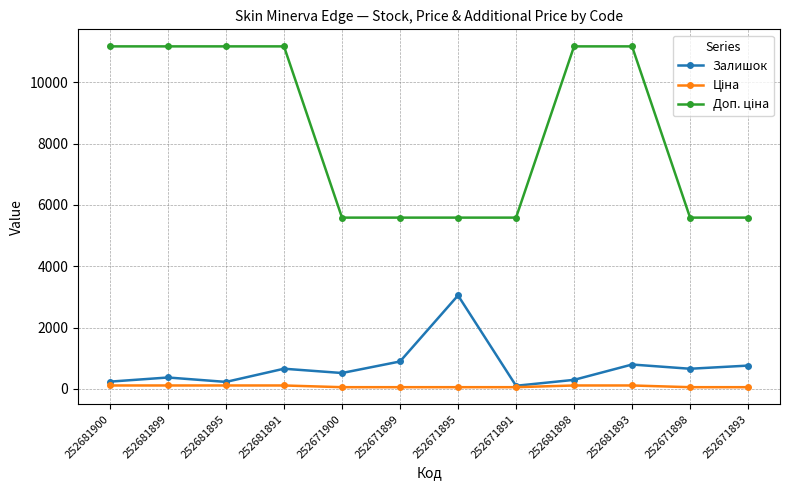

The value of Залишок at 252681898 is 295.0. True or false?

True